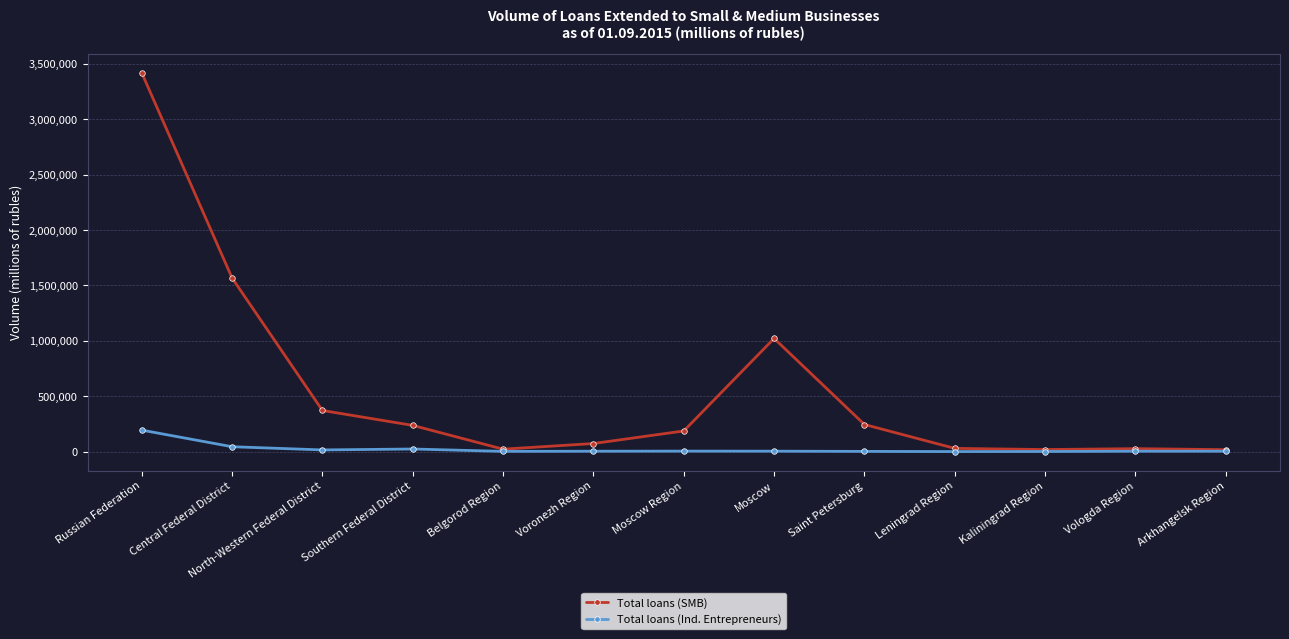

What is the highest value of the Total loans (Ind. Entrepreneurs) series?

194087